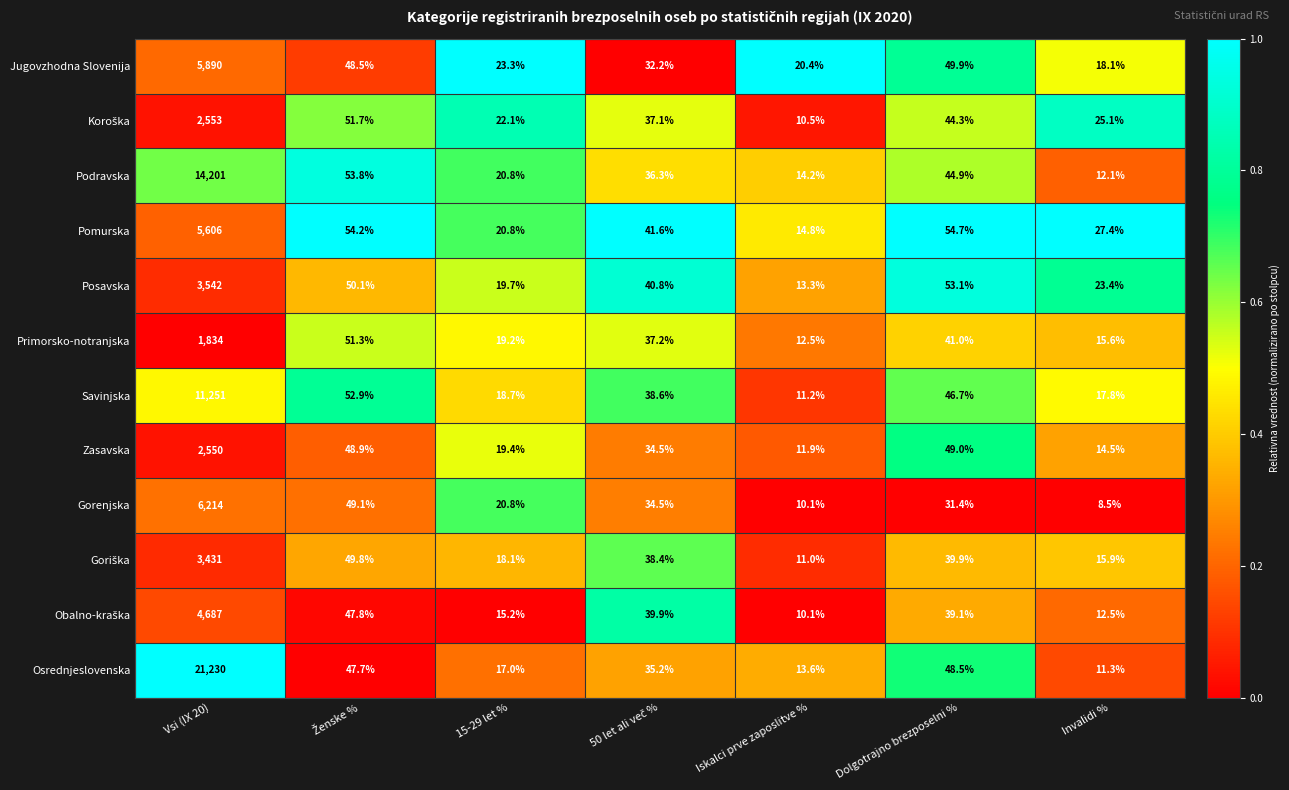

Which category has the highest value across all series?

Vsi (IX 20)